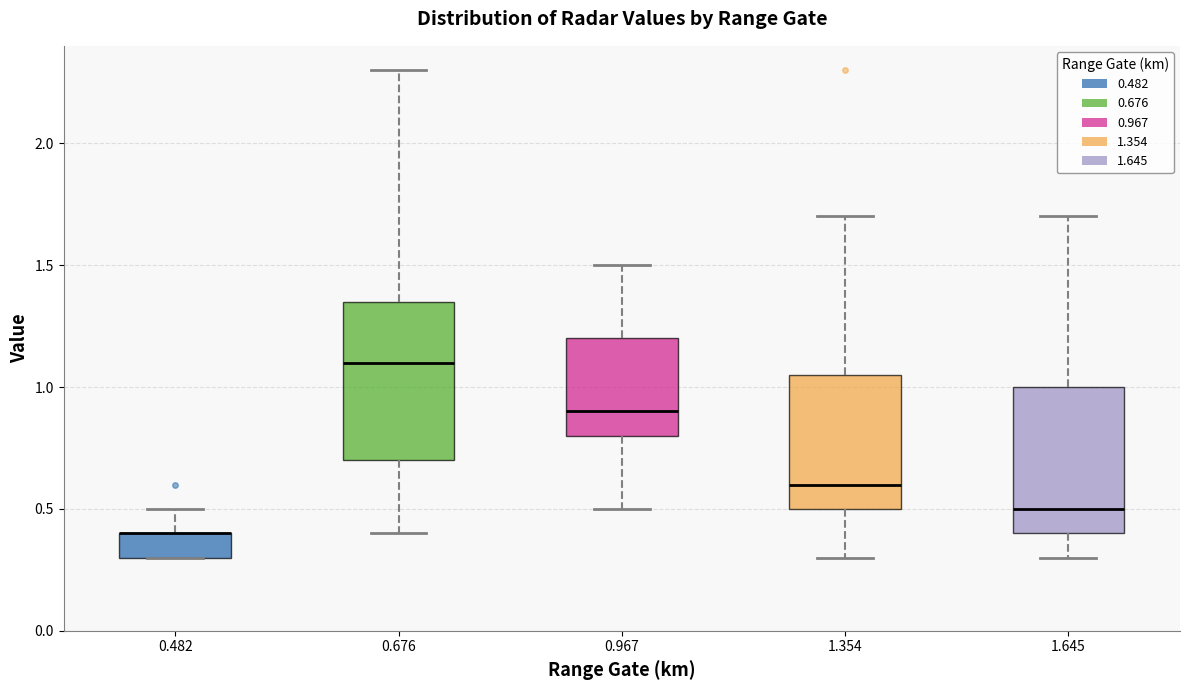

Where does the upper whisker of the box at x = 0.676 end on the y-axis? The values are not printed on the chart, so give them approximately, as read against the axis.

2.30